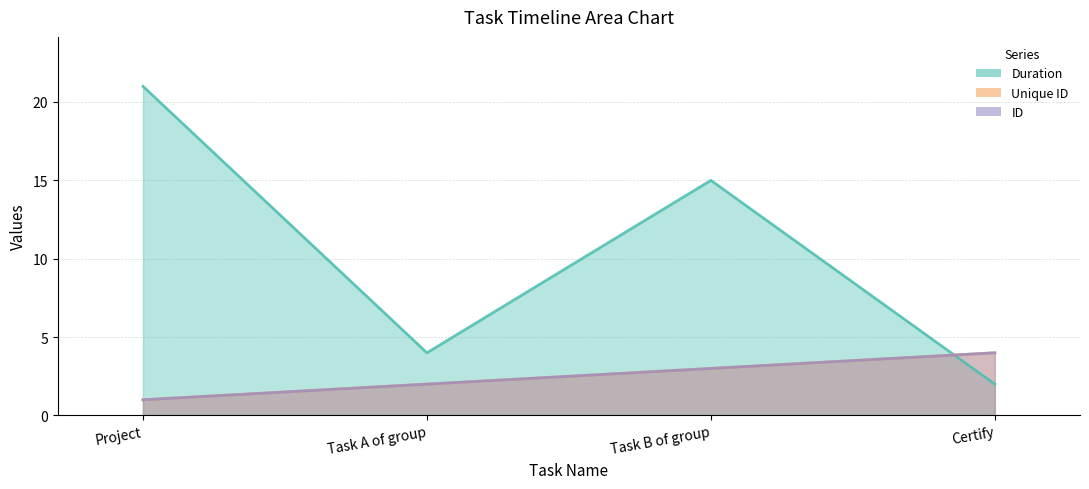

Reading right to left, extract all data points from this chart.

Duration: Certify=2	Task B of group=15	Task A of group=4	Project=21
Unique ID: Certify=4	Task B of group=3	Task A of group=2	Project=1
ID: Certify=4	Task B of group=3	Task A of group=2	Project=1